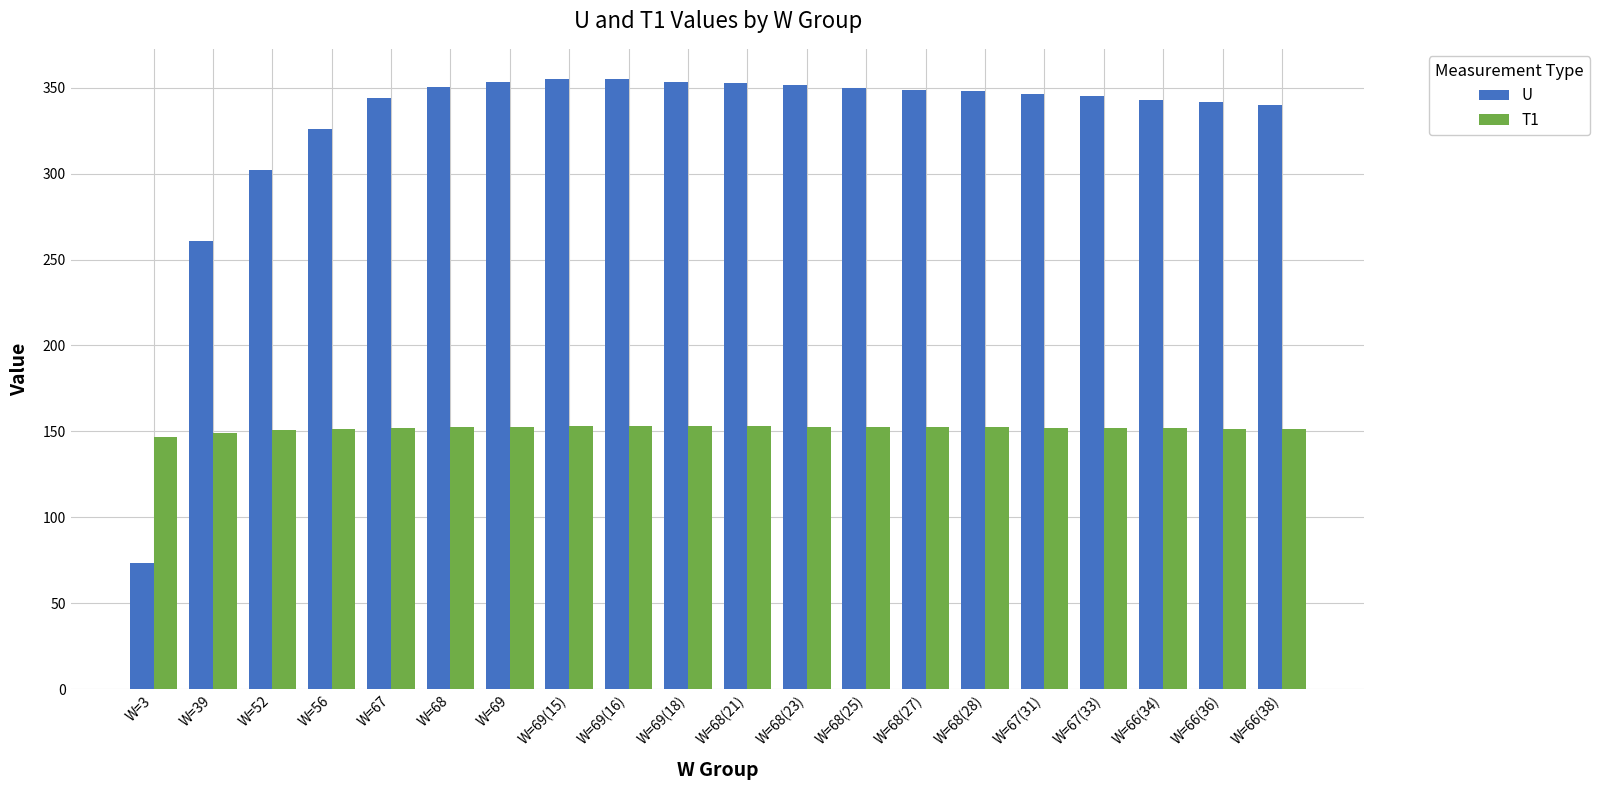

What are all the series names shown in the legend?

U, T1